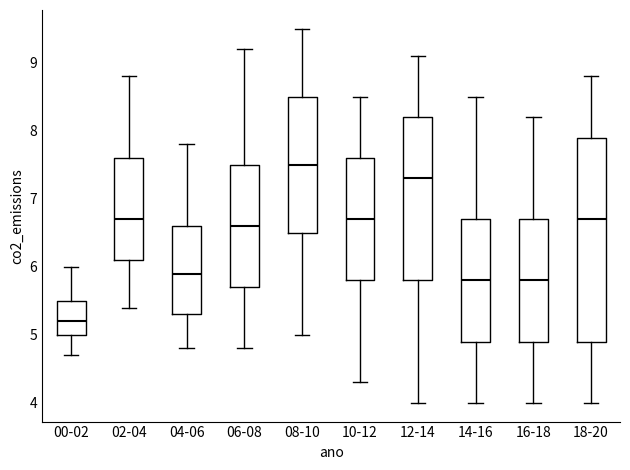

Comparing the boxes themselves (not the whiskers), which one is the tallest?

18-20